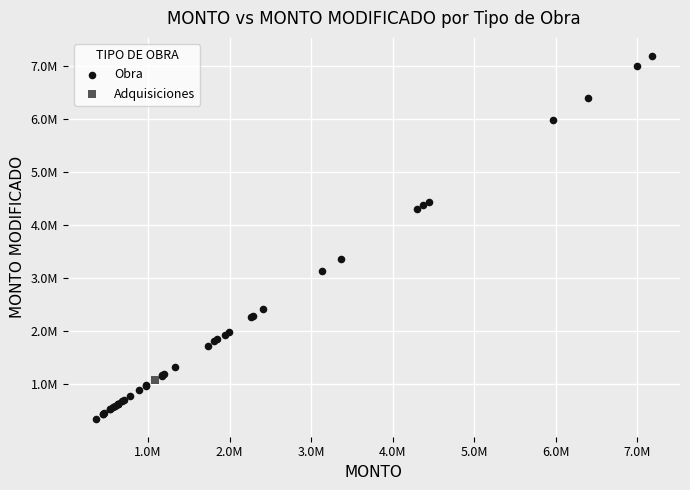

What are all the series names shown in the legend?

Obra, Adquisiciones